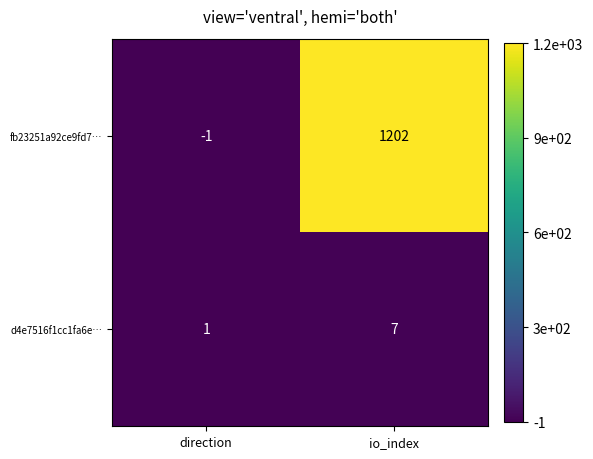

List the series in order of their peak value, highest first.

fb23251a92ce9fd7…, d4e7516f1cc1fa6e…